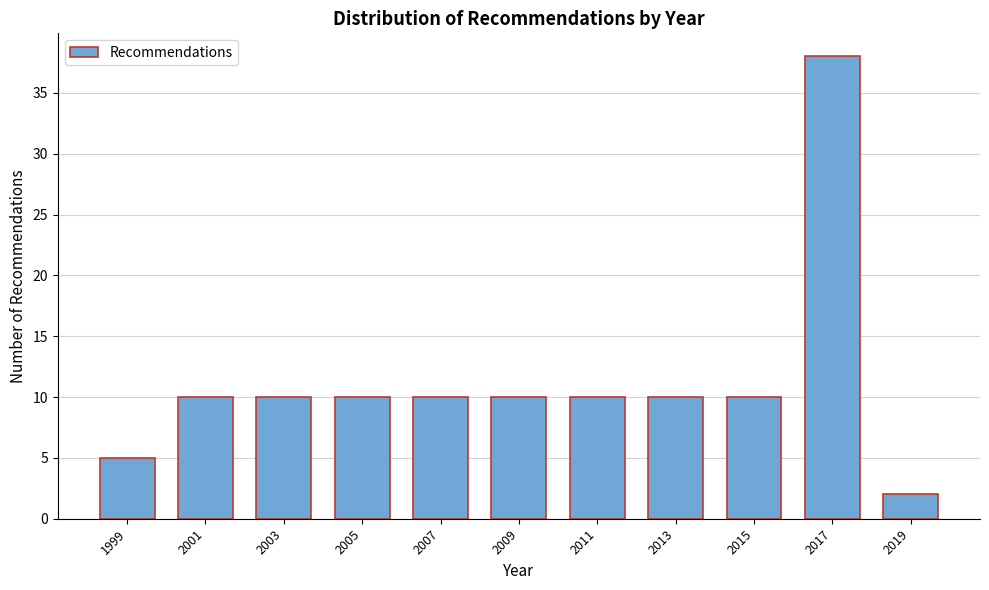

Reading left to right, transcribe all the data shown in this chart.

1999=5	2001=10	2003=10	2005=10	2007=10	2009=10	2011=10	2013=10	2015=10	2017=38	2019=2